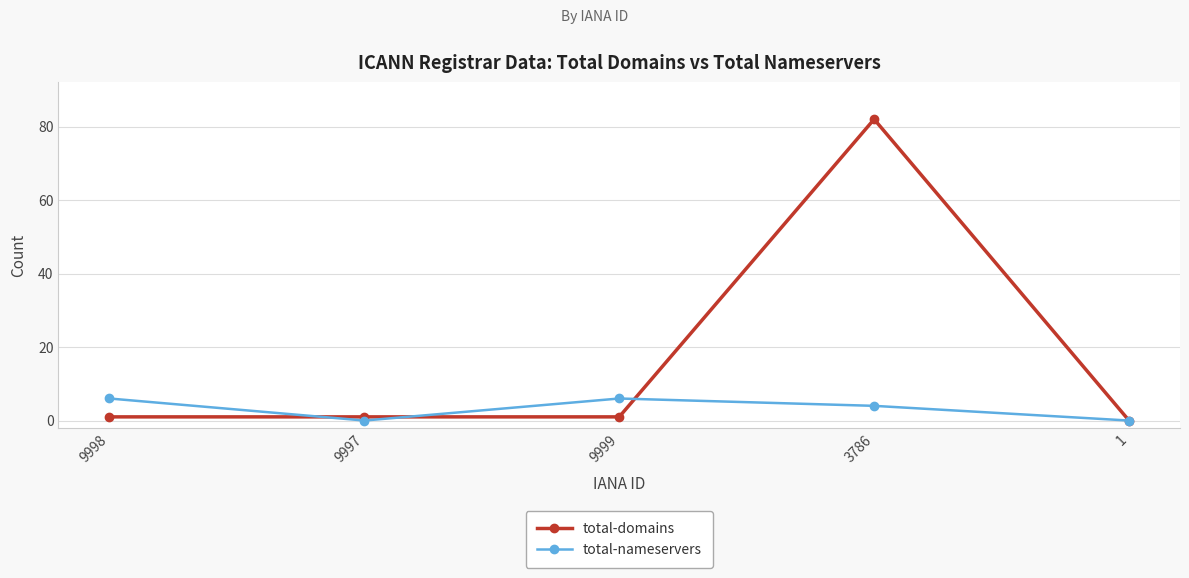

Is it true that total-nameservers equals 4 at 9997?

False